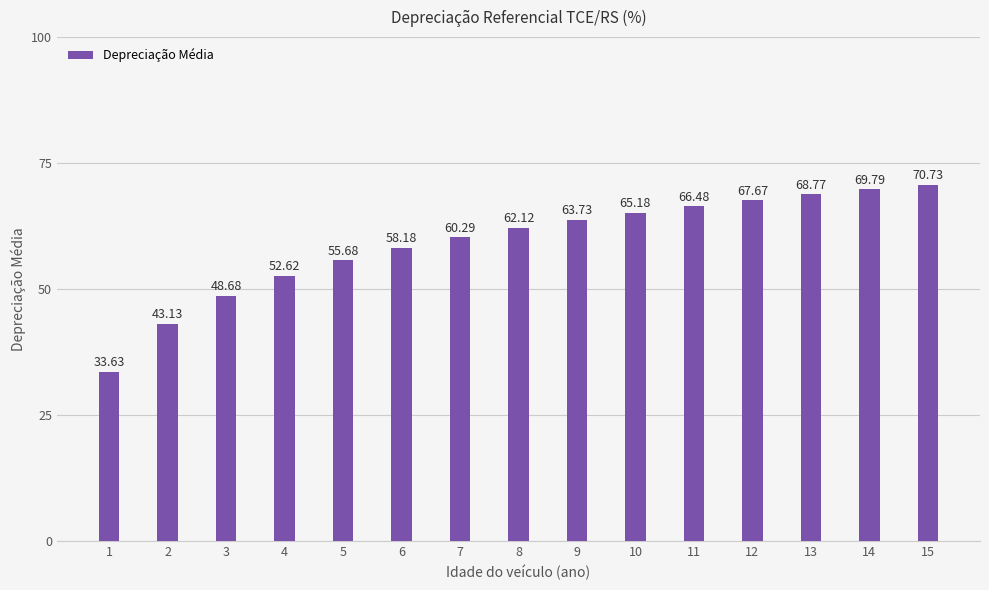

How many values are below 62?

7